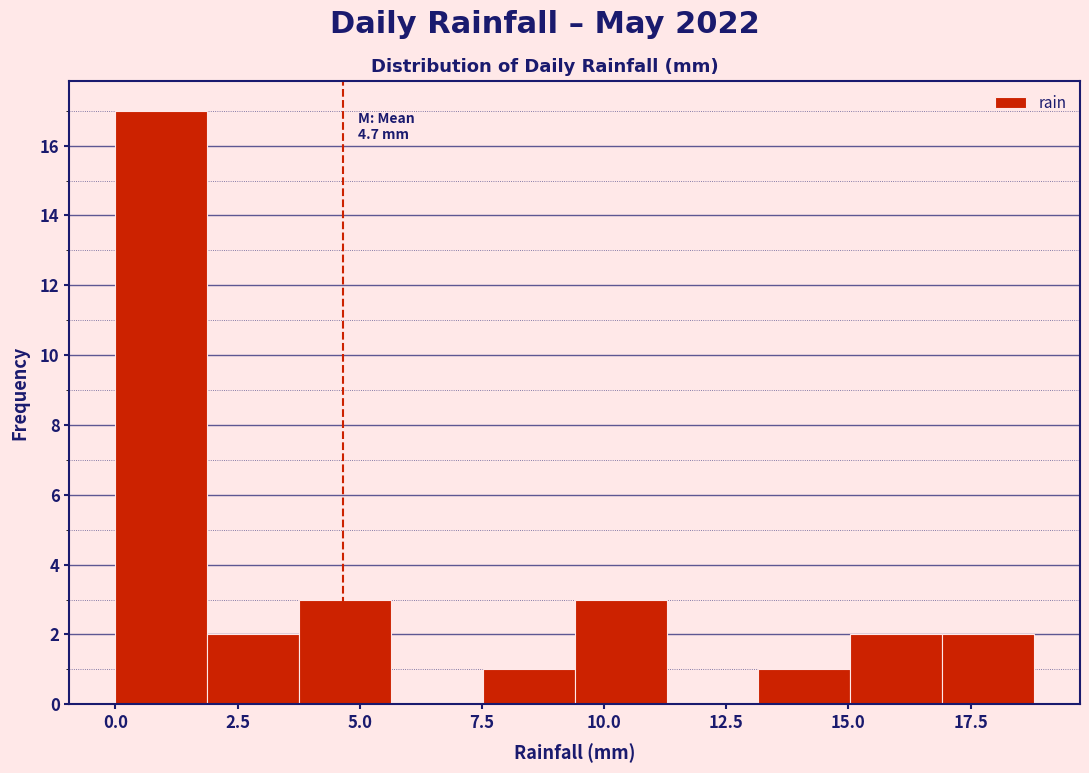

Around what value on the x-axis is the tallest bar? Give the approximate position of its centre, as read against the axis.

1.0